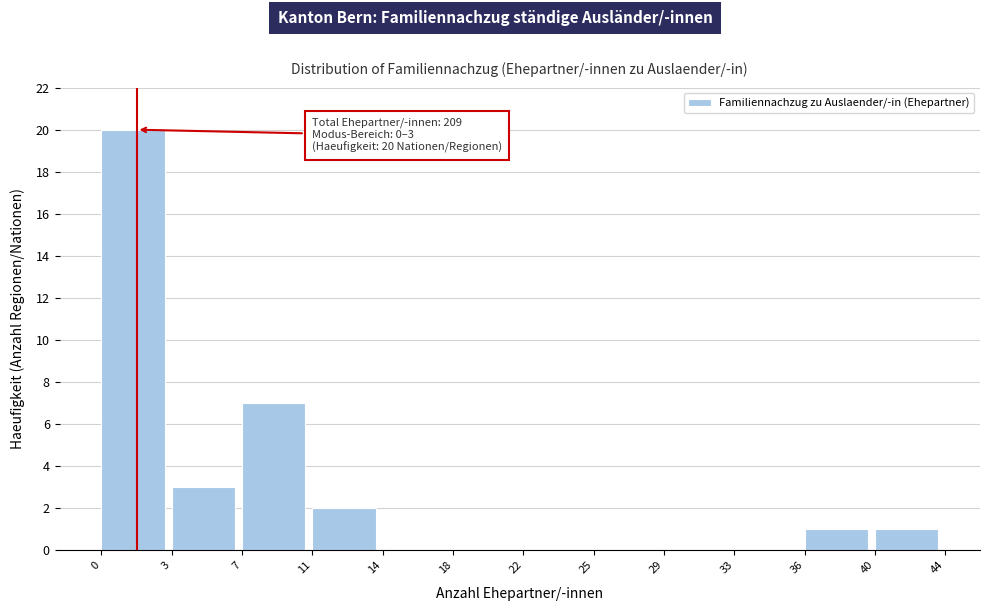

Reading left to right, transcribe all the data shown in this chart.

0=20	3=3	7=7	11=2	14=0	18=0	22=0	25=0	29=0	33=0	36=1	40=1